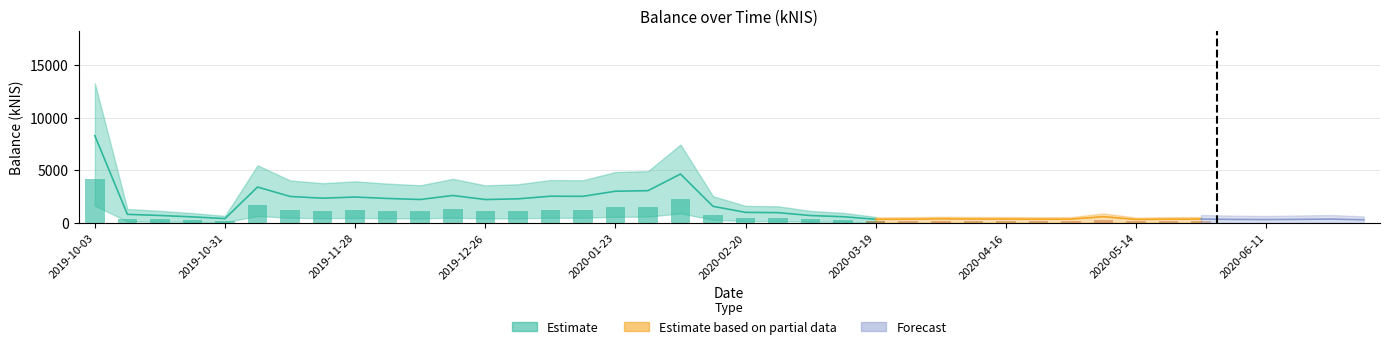

Reading right to left, list all the values displayed in this chart.

321.1	387.5	364.4	342.6	356.6	387.7	379.2	351.6	615.8	381.9	377.3	389.4	391.1	406.5	376.5	368.3	613.6	722.6	999.5	1024.6	1596.3	4658.6	3081.6	3029.9	2544.6	2556.3	2306.8	2241.8	2626.4	2244.9	2343.0	2479.2	2368.8	2534.1	3428.8	431.9	598.0	729.5	837.8	8291.1